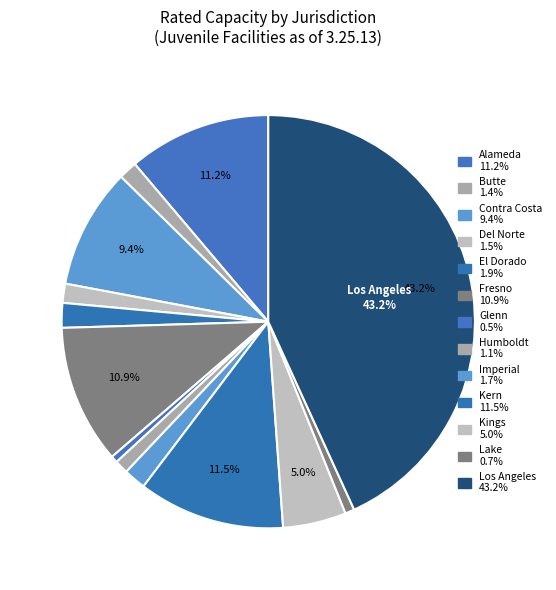

To the nearest percent, what is the combined percentage of Kings and Humboldt?

6%